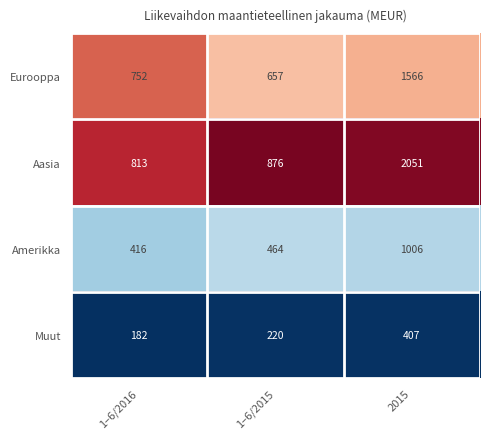

How many series are shown in this chart?

4